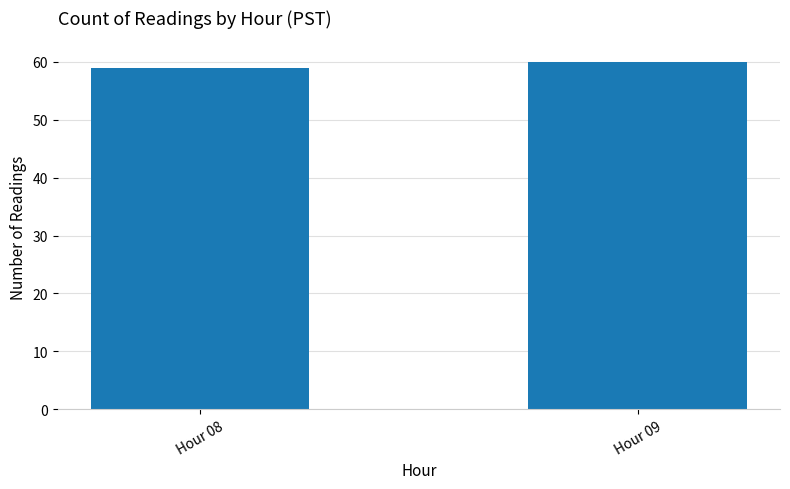

What is the ratio of the value at Hour 08 to the value at Hour 09?

1.0